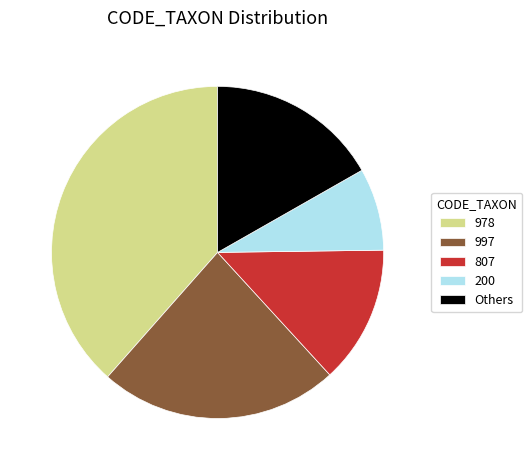

How many slices are in this pie chart?

5